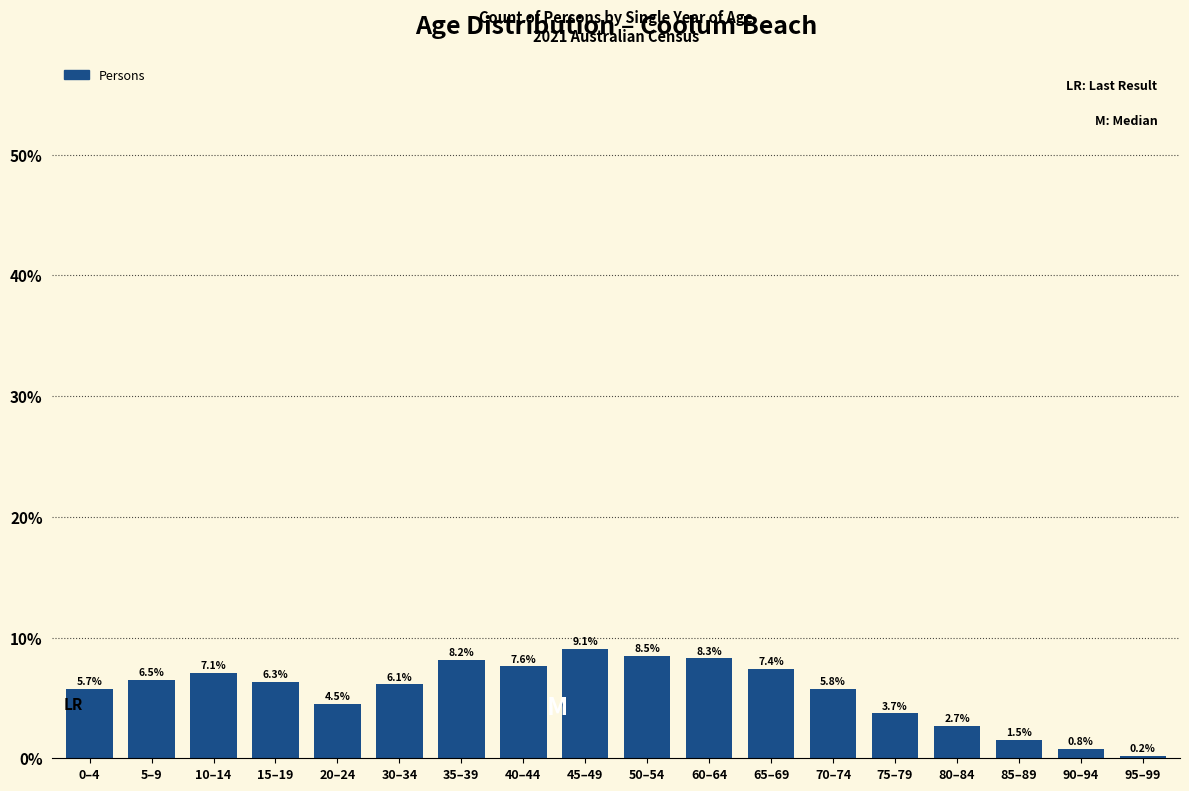

Reading left to right, extract all data points from this chart.

5.7	6.5	7.1	6.3	4.5	6.1	8.2	7.6	9.1	8.5	8.3	7.4	5.8	3.7	2.7	1.5	0.8	0.2